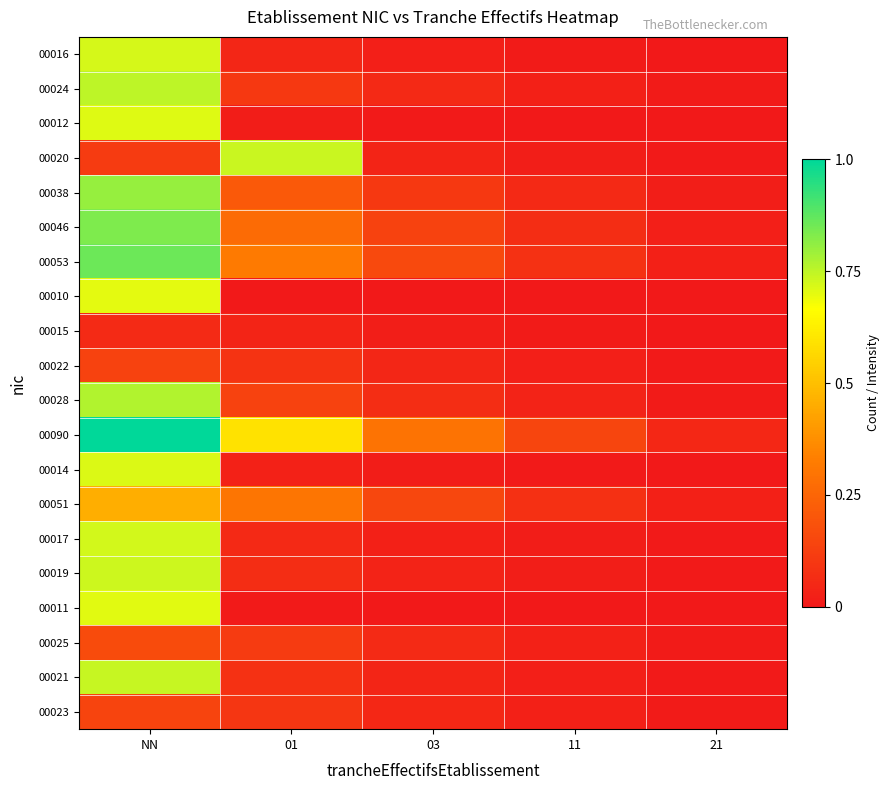

At which category does the chart reach its minimum across all series?

01